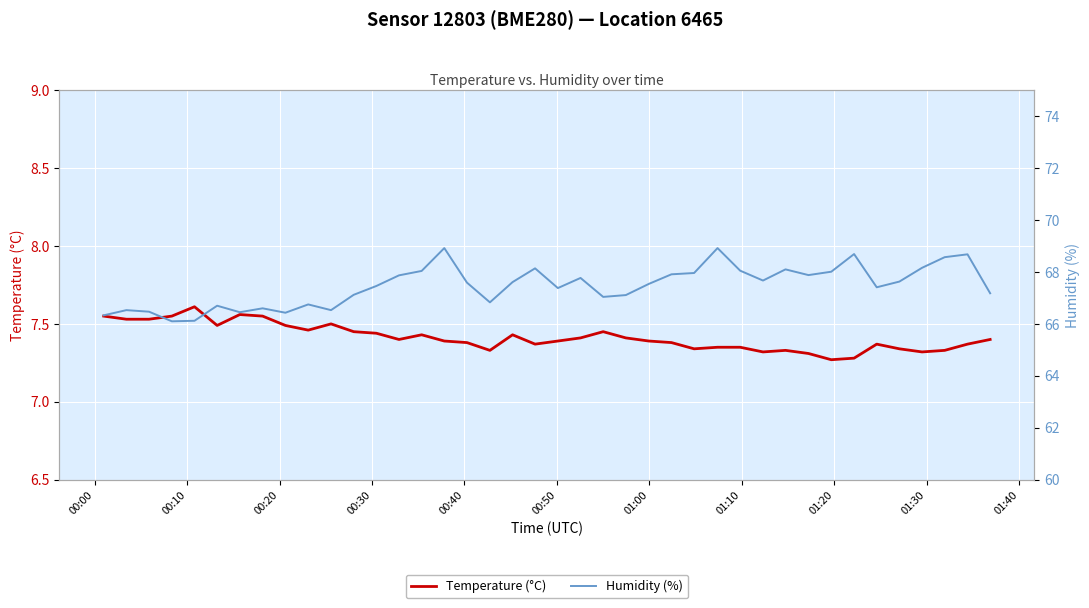

How many interior local peaks does the Humidity (%) series have?

11